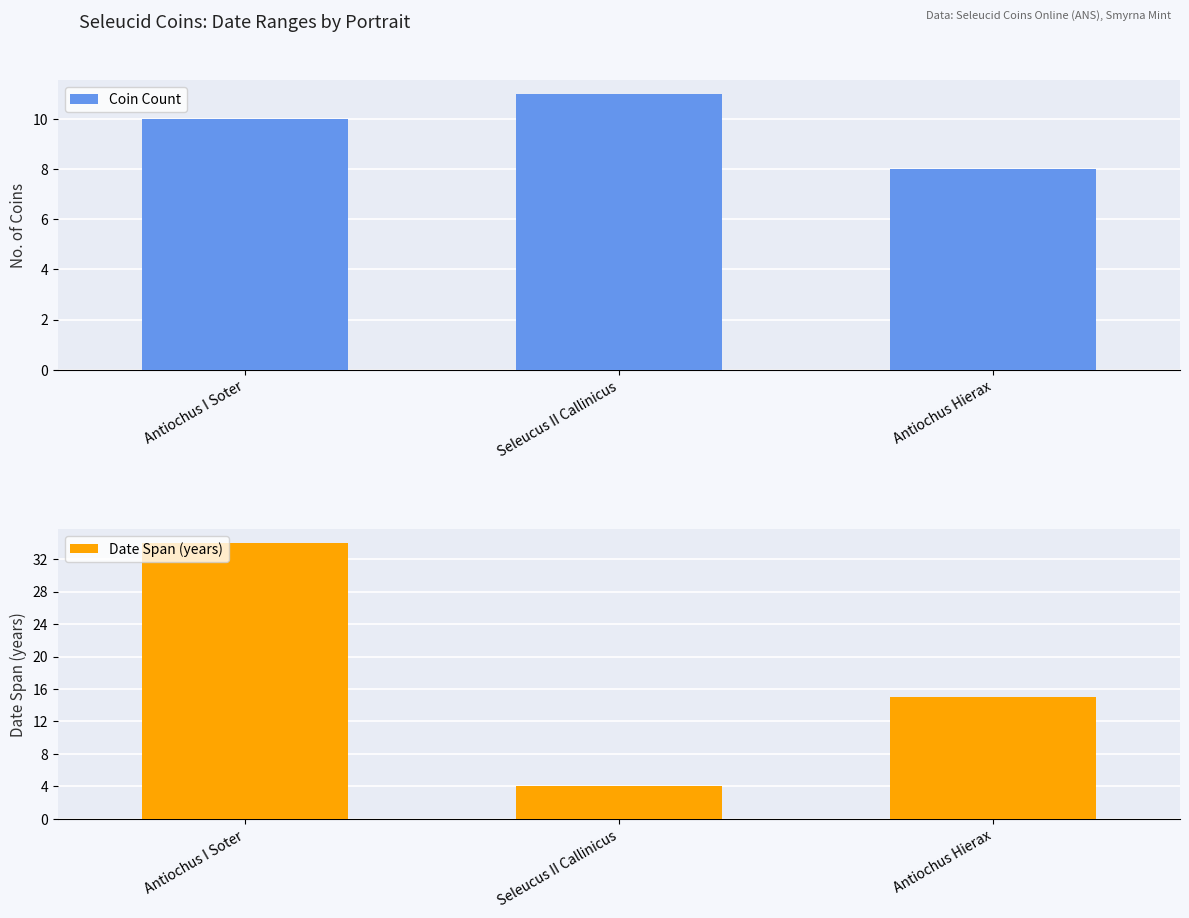

Where does the Coin Count series first go above 10?

Seleucus II Callinicus